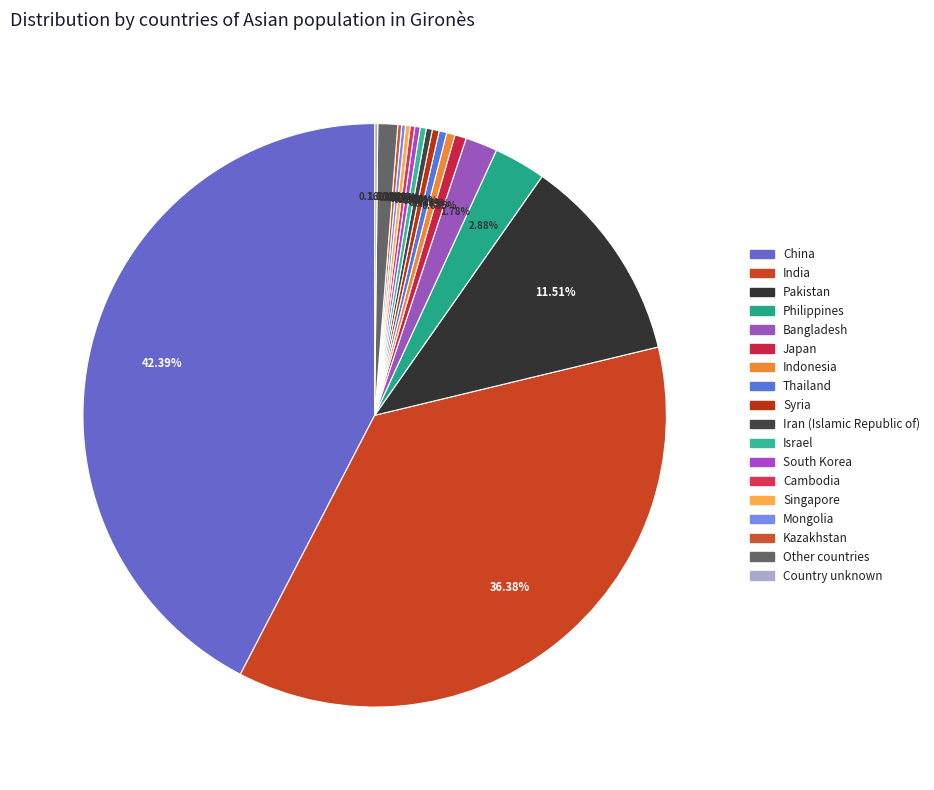

Does any single category account for the majority?

No